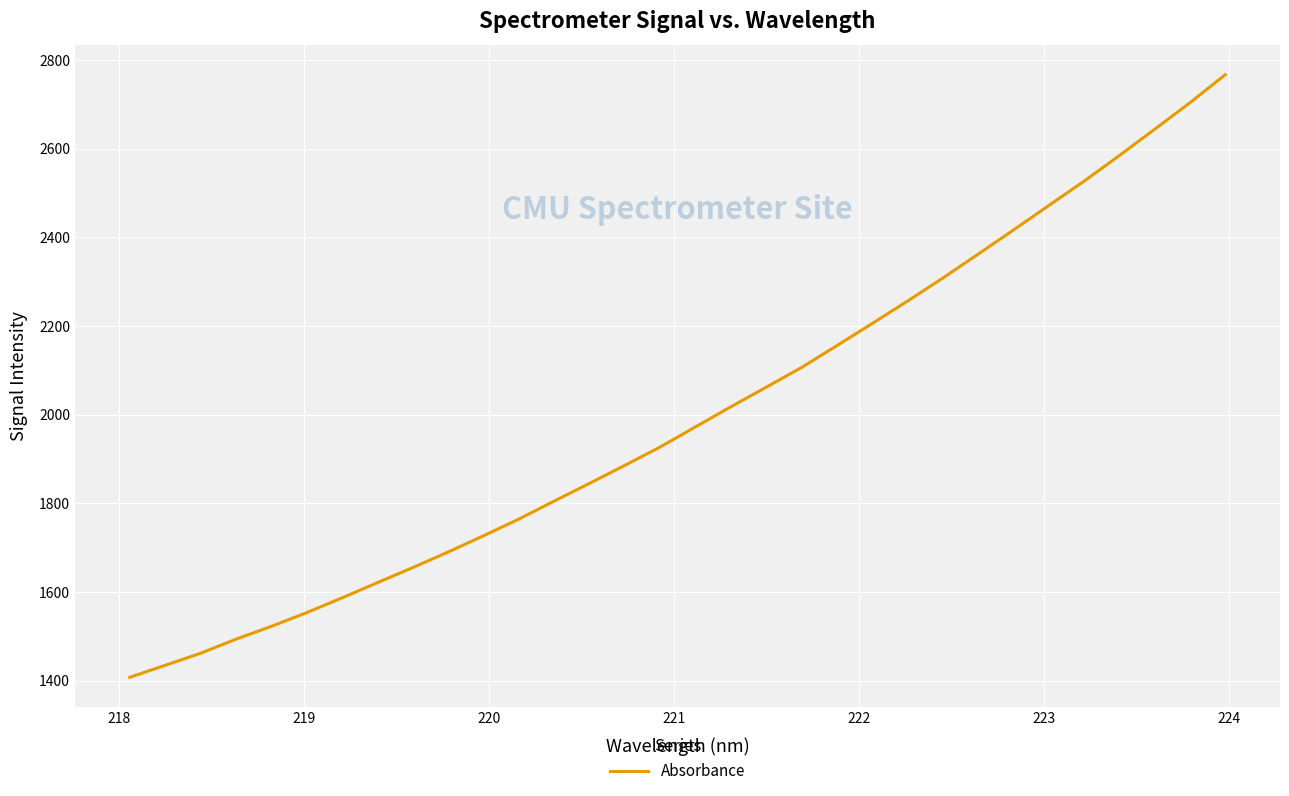

What is the difference between the maximum and minimum values?

1359.1